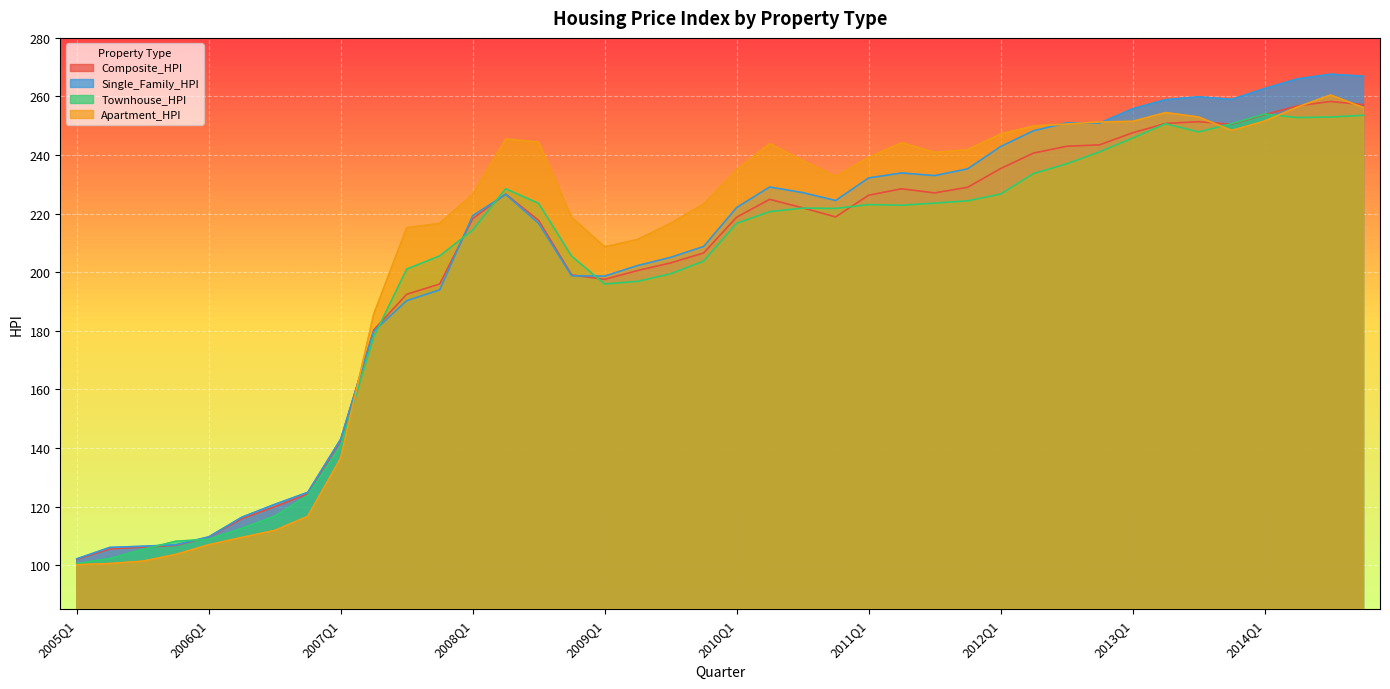

How many times do Single_Family_HPI and Composite_HPI cross each other?

4